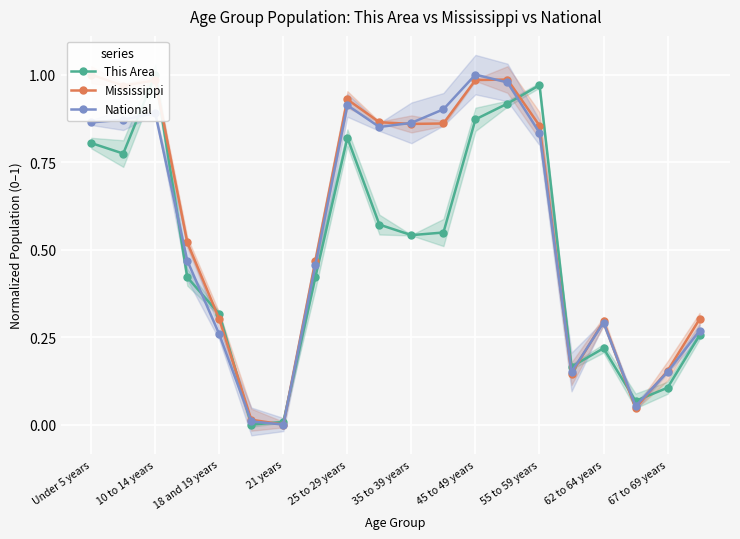

Reading left to right, list all the values displayed in this chart.

This Area: 0.8	0.8	1.0	0.4	0.3	0.0	0.0	0.4	0.8	0.6	0.5	0.5	0.9	0.9	1.0	0.2	0.2	0.1	0.1	0.3
Mississippi: 1.0	1.0	1.0	0.5	0.3	0.0	0.0	0.5	0.9	0.9	0.9	0.9	1.0	1.0	0.9	0.1	0.3	0.0	0.2	0.3
National: 0.9	0.9	0.9	0.5	0.3	0.0	0.0	0.5	0.9	0.9	0.9	0.9	1.0	1.0	0.8	0.2	0.3	0.1	0.2	0.3